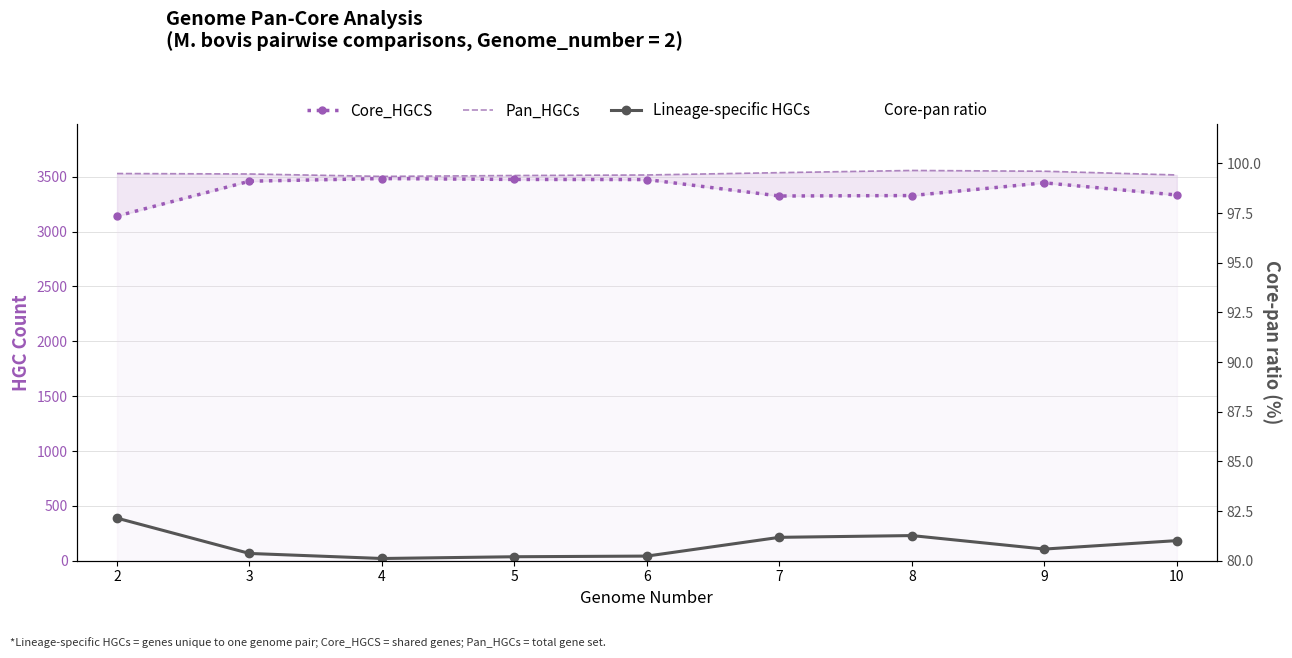

What is the difference between the maximum and minimum values in the Core_HGCS series?

342.0